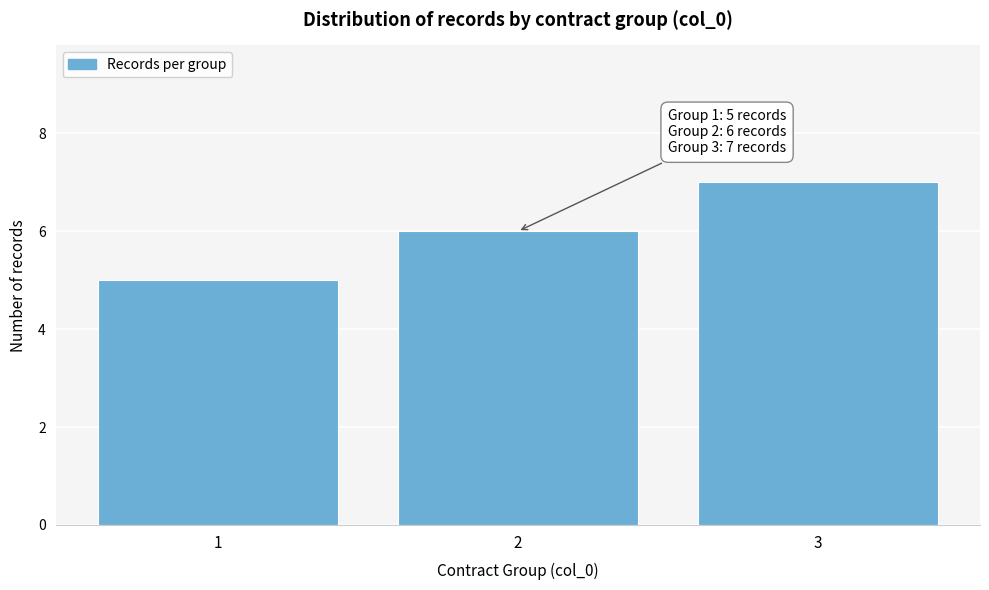

Reading left to right, list all the values displayed in this chart.

5	6	7